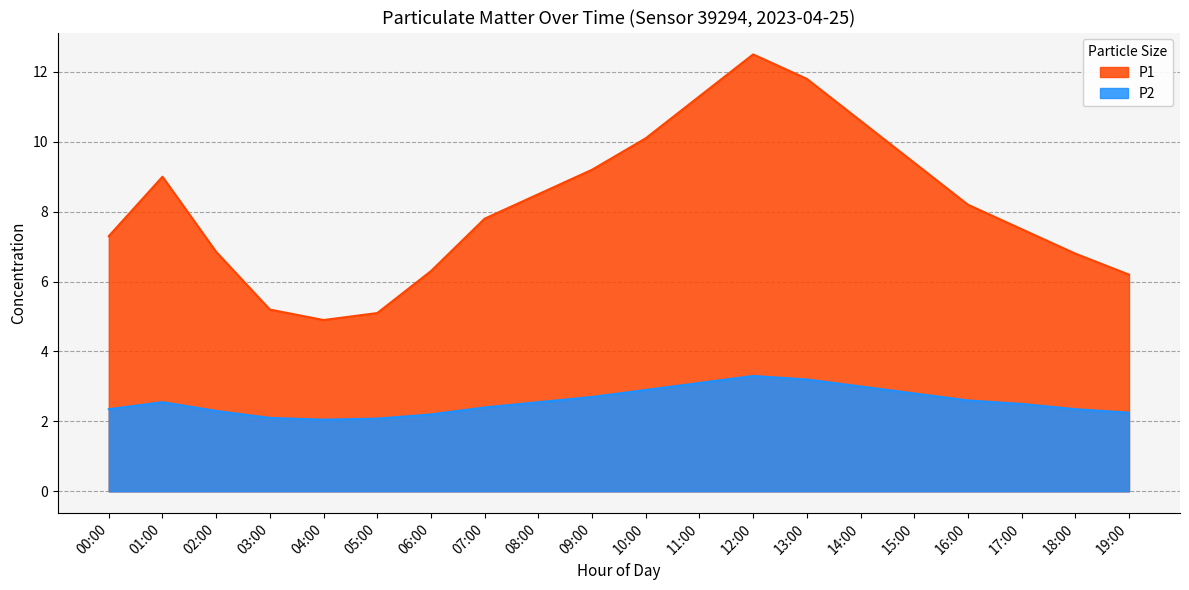

How many interior local valleys does the P2 series have?

1